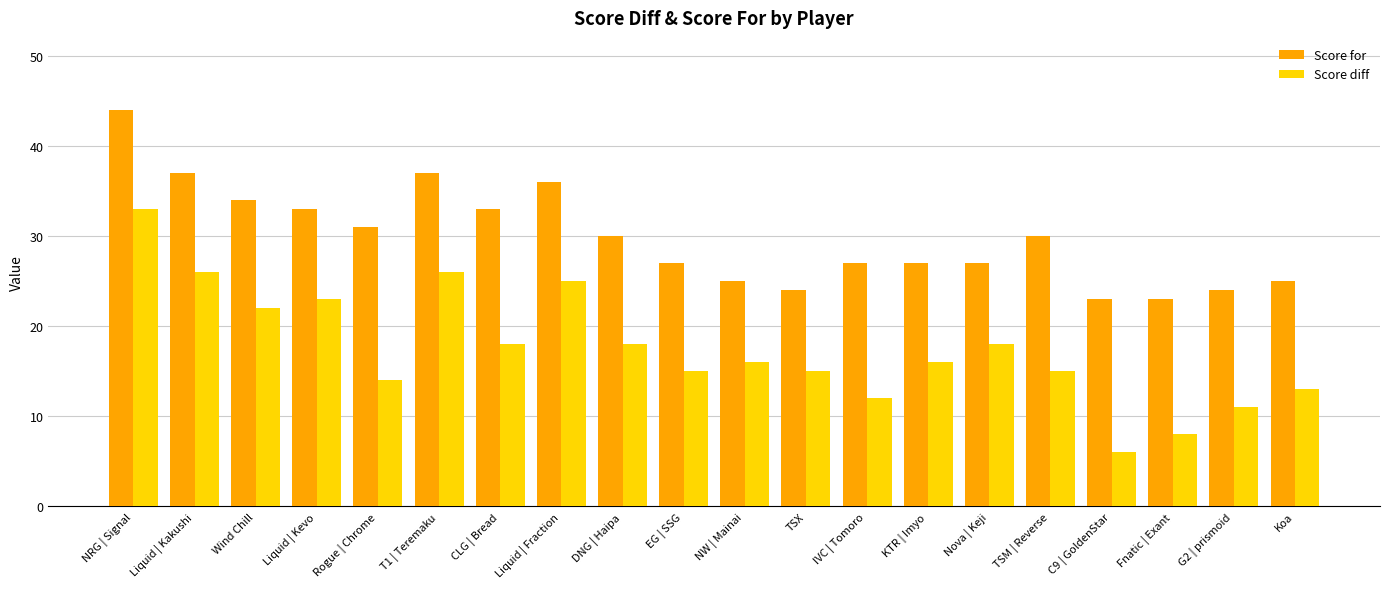

Reading right to left, what are all the values shown in this chart?

Score for: 25	24	23	23	30	27	27	27	24	25	27	30	36	33	37	31	33	34	37	44
Score diff: 13	11	8	6	15	18	16	12	15	16	15	18	25	18	26	14	23	22	26	33